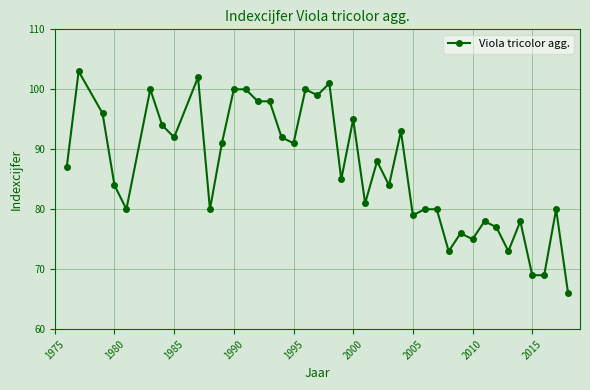

What is the sum of all values?

3467